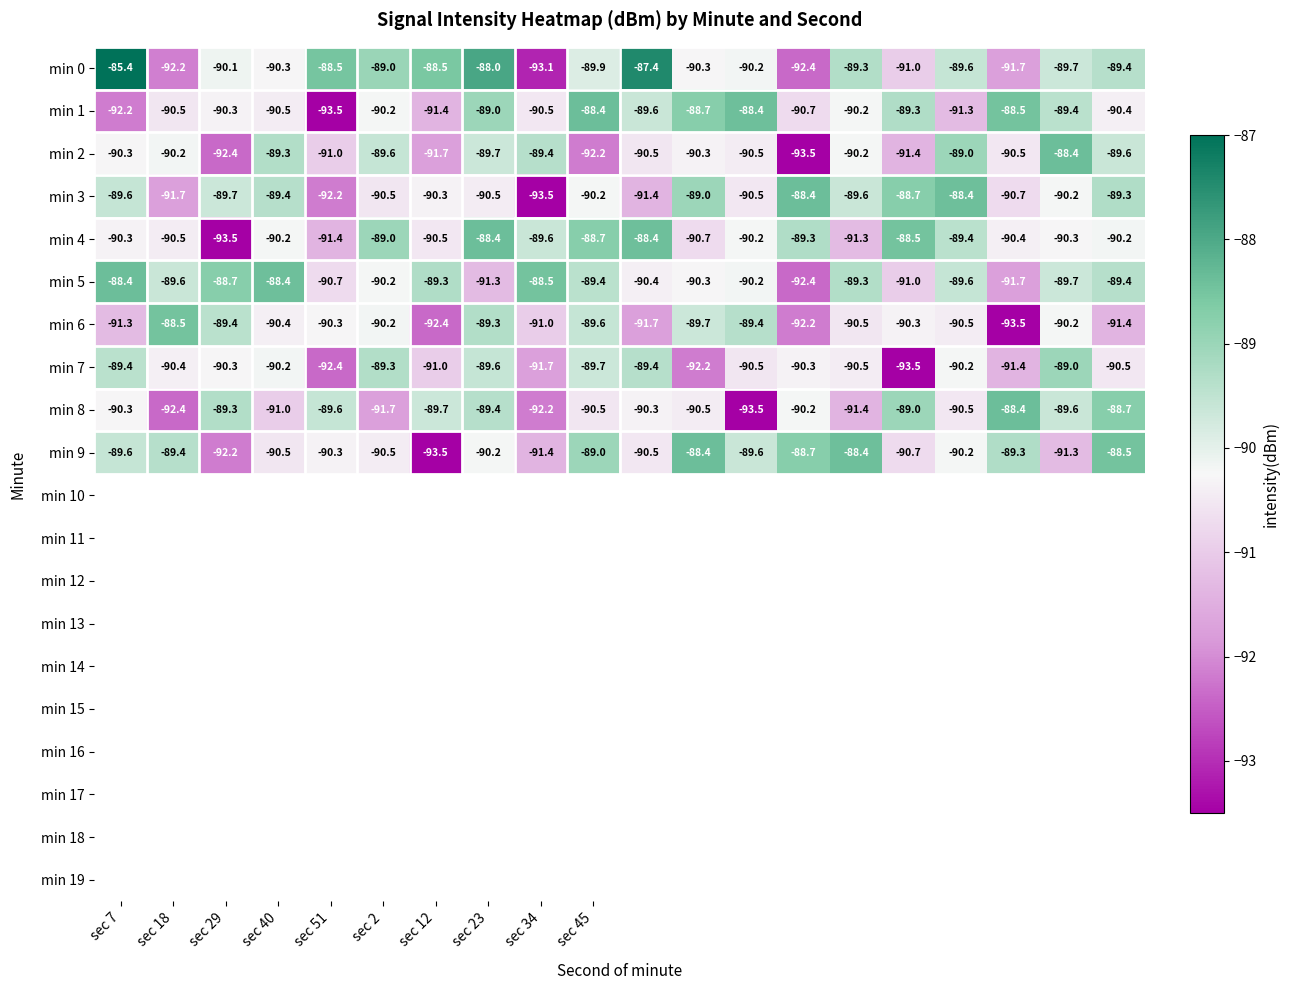

What is the smallest value displayed?

-93.5